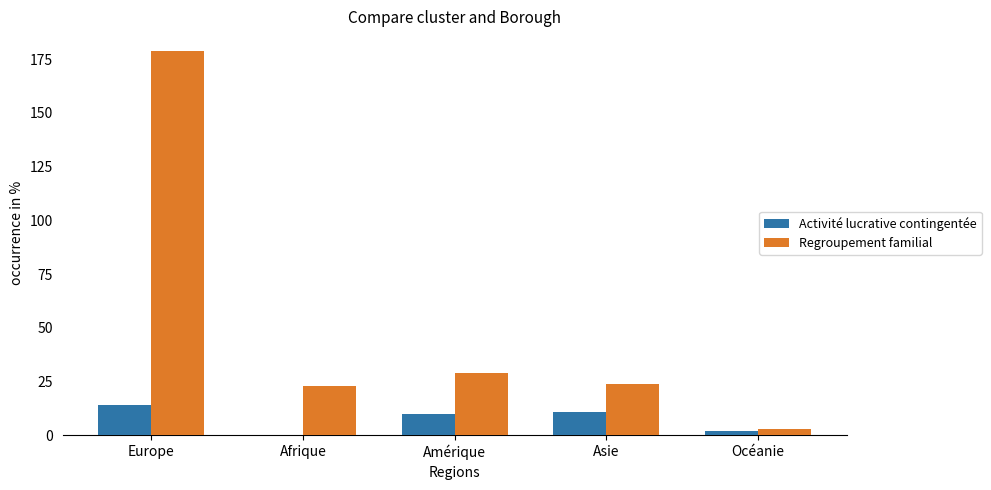

What is the sum of all Activité lucrative contingentée values?

37